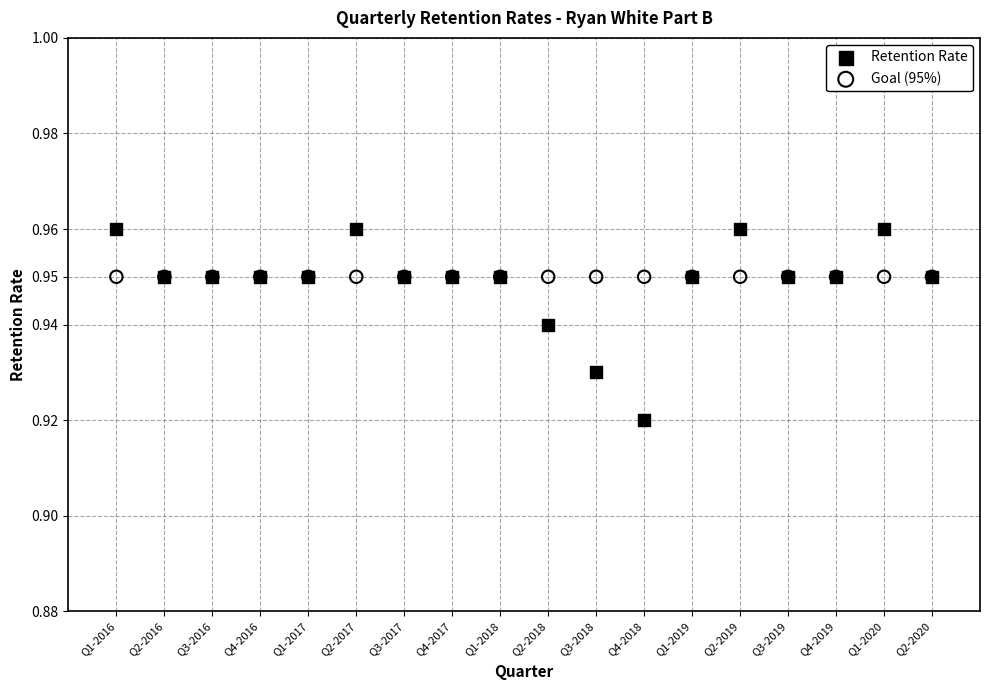

Which series reaches the maximum Y coordinate?

Retention Rate